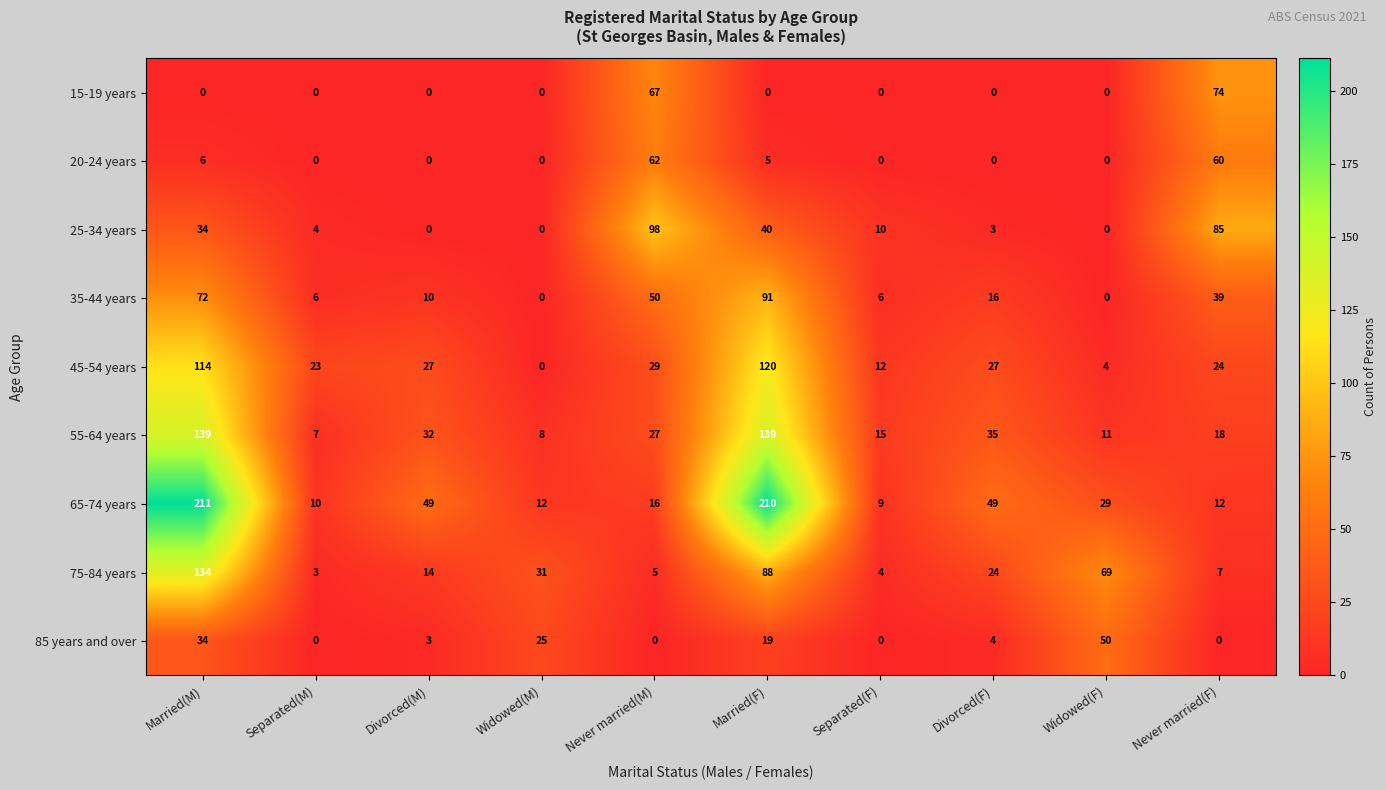

Which category has the lowest value in the 65-74 years series?

Separated(F)